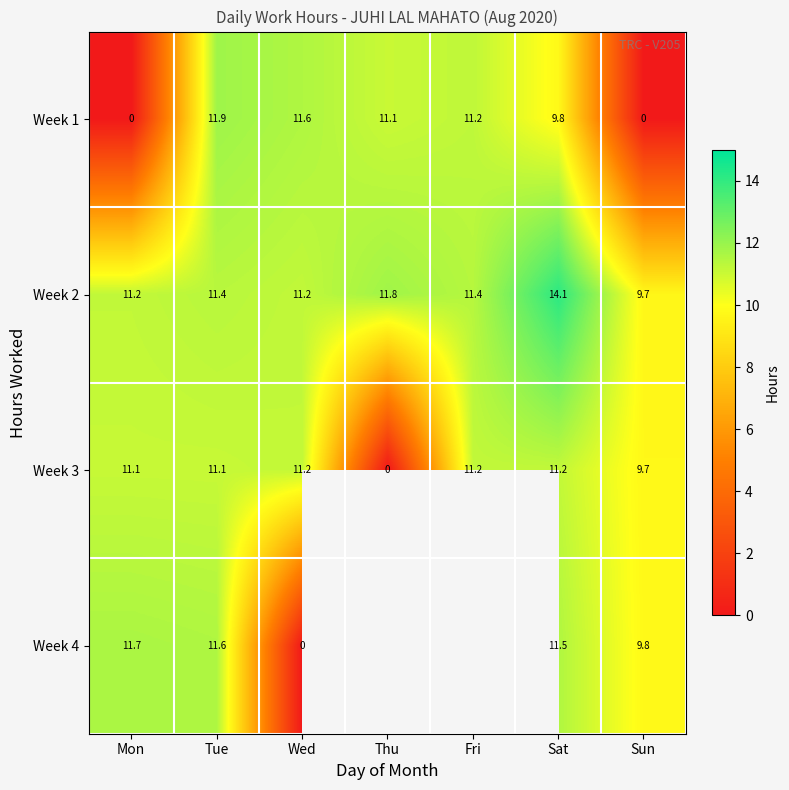

What is the sum of the Week 3 values at Thu and Sat?

11.2